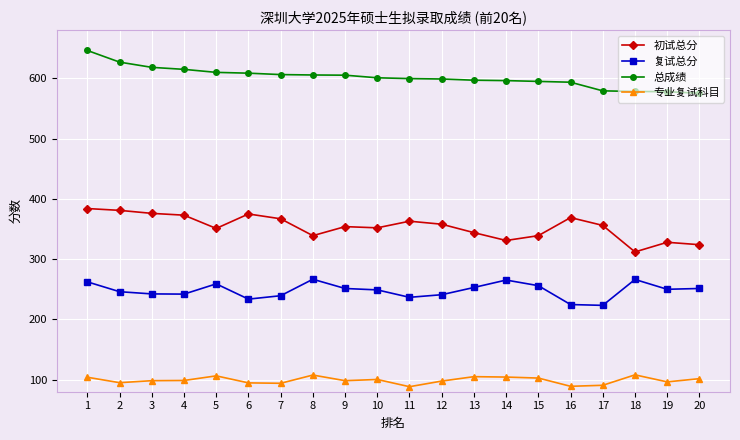

What is the sum of the 复试总分 values at 10 and 16?

473.7